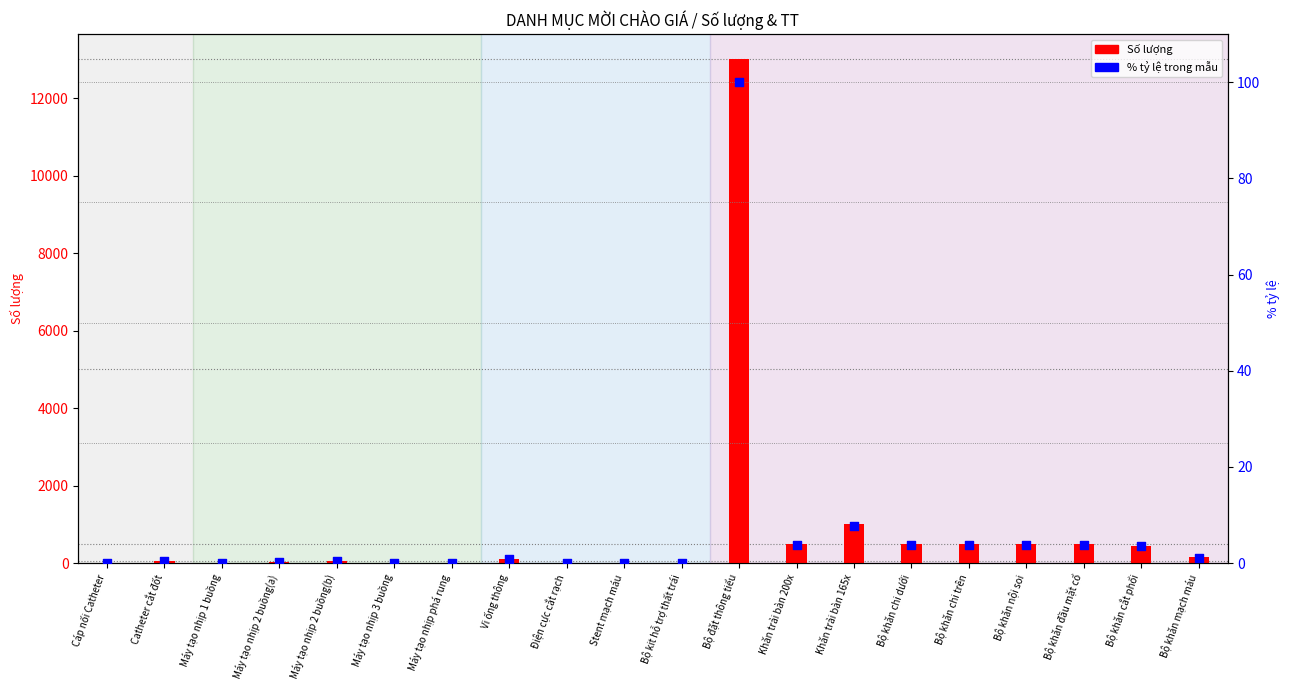

Which series has the largest total across all categories?

Số lượng